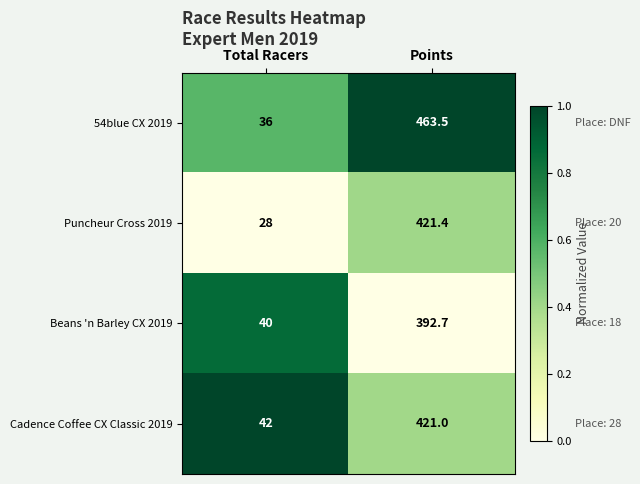

Reading right to left, list all the values displayed in this chart.

54blue CX 2019: 463.5	36.0
Puncheur Cross 2019: 421.4	28.0
Beans 'n Barley CX 2019: 392.7	40.0
Cadence Coffee CX Classic 2019: 421.0	42.0